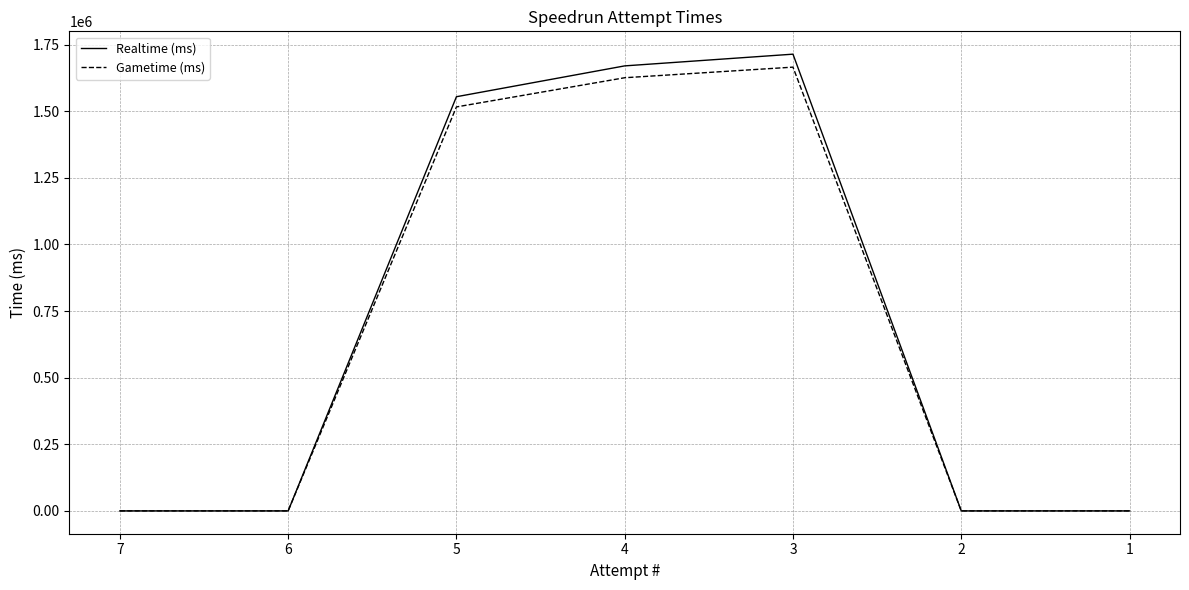

Reading left to right, list all the values displayed in this chart.

Realtime (ms): 0	0	1554651	1670440	1714406	0	0
Gametime (ms): 0	0	1516365	1625940	1665735	0	0